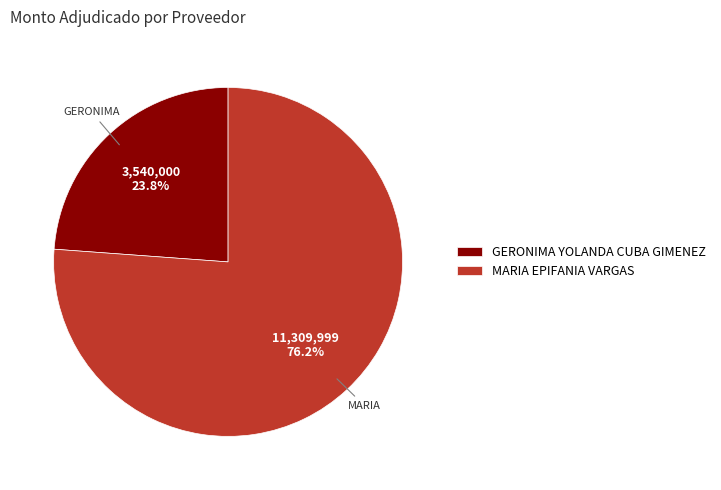

To the nearest percent, what is the difference between the MARIA EPIFANIA VARGAS and GERONIMA YOLANDA CUBA GIMENEZ slice percentages?

52%